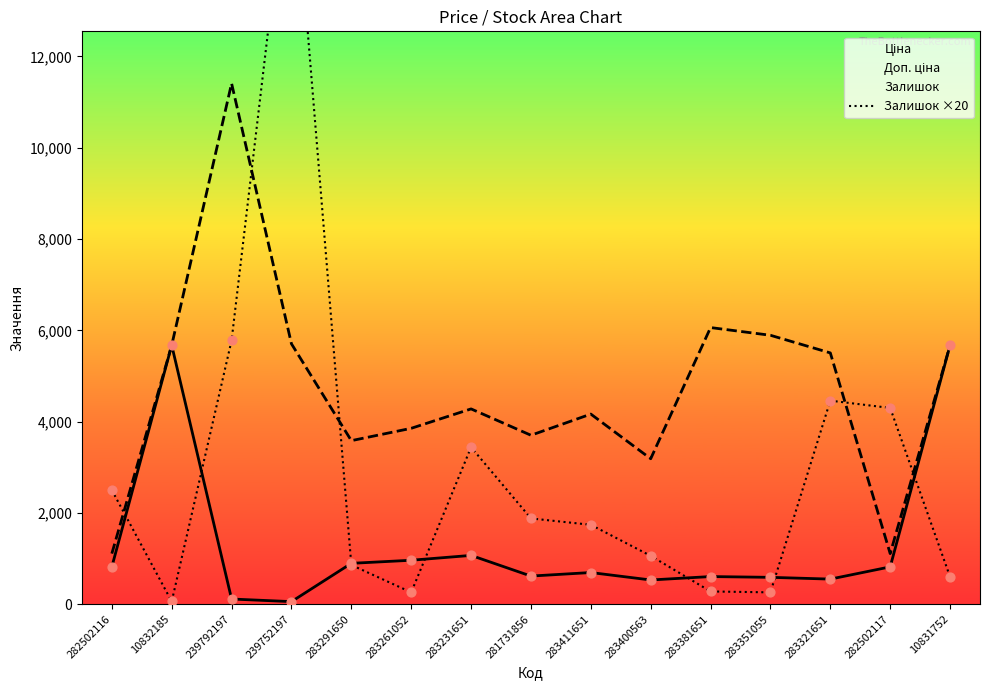

At which category is the sum across all series the highest?

239752197